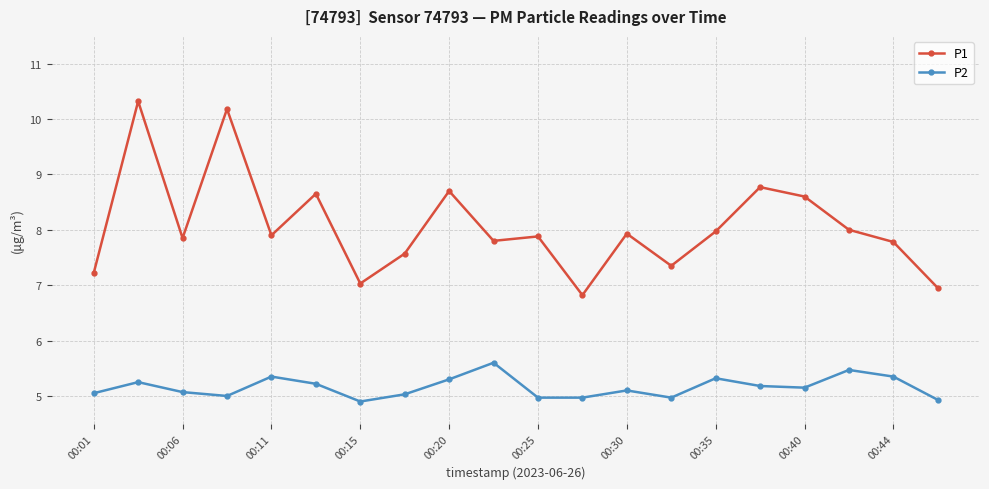

Rank the series by their maximum value, from lowest to highest.

P2, P1